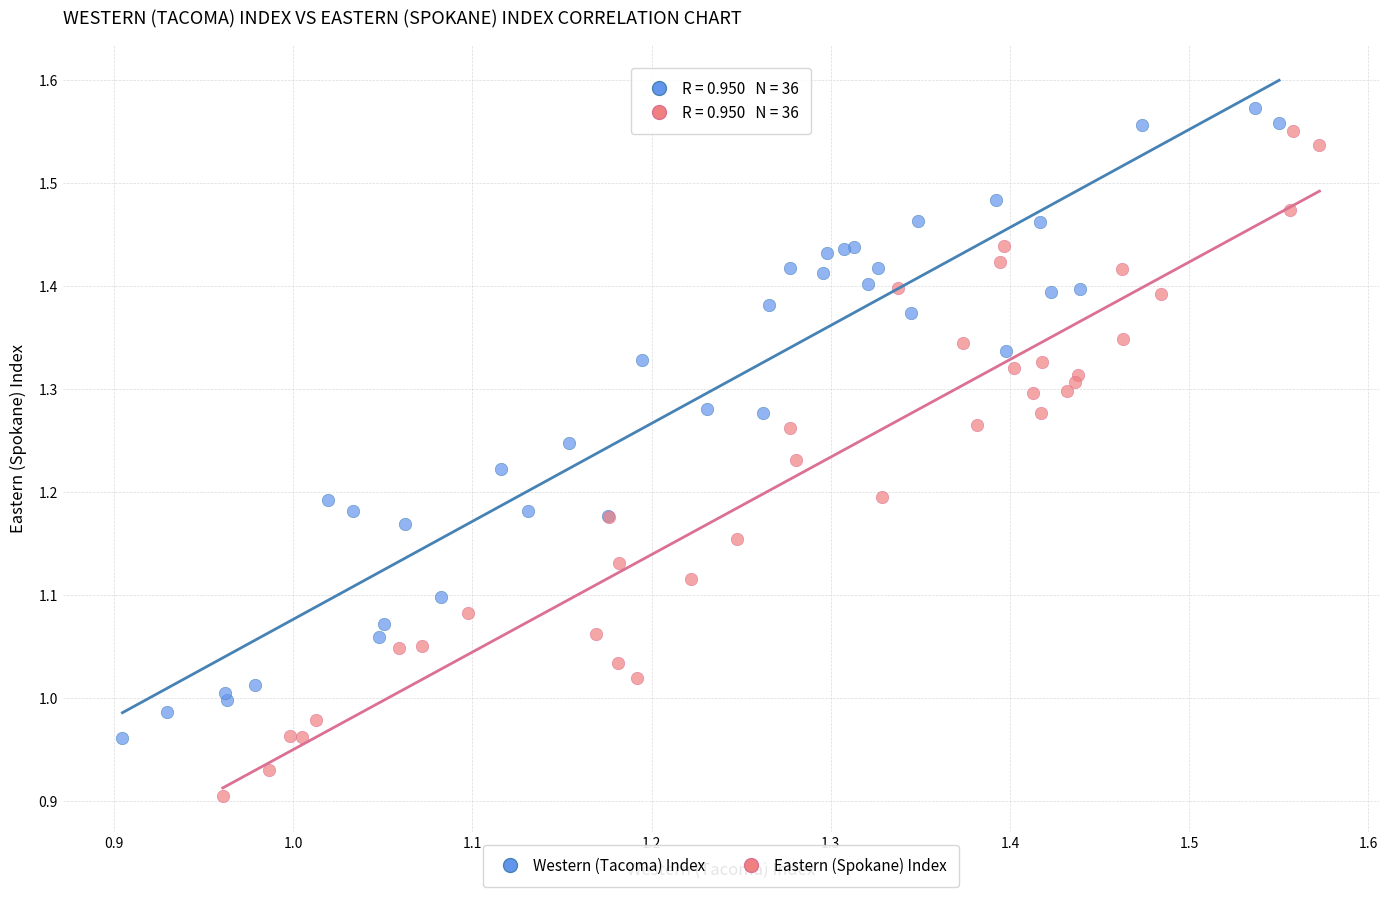

Which series contains the highest Y value?

Western (Tacoma) Index